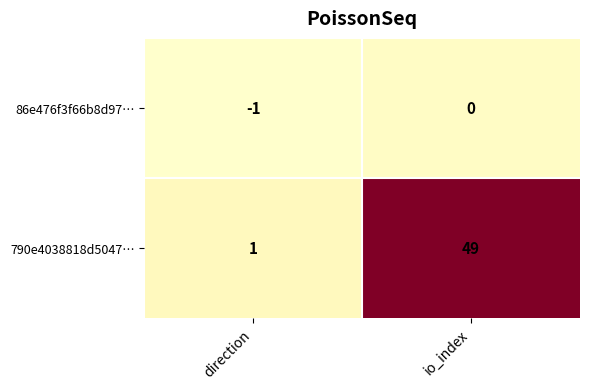

Where is 86e476f3f66b8d97… nearest to the value 0?

io_index